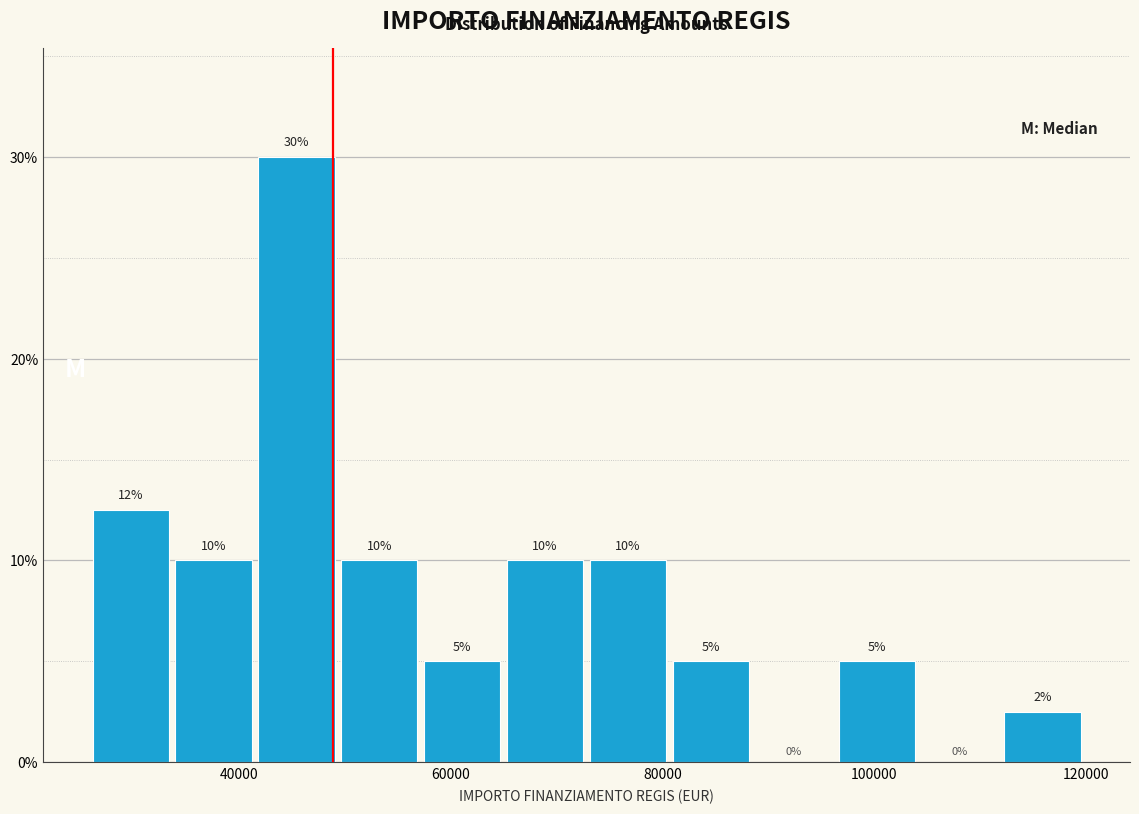

Around what value on the x-axis is the tallest bar? Give the approximate position of its centre, as read against the axis.

46000